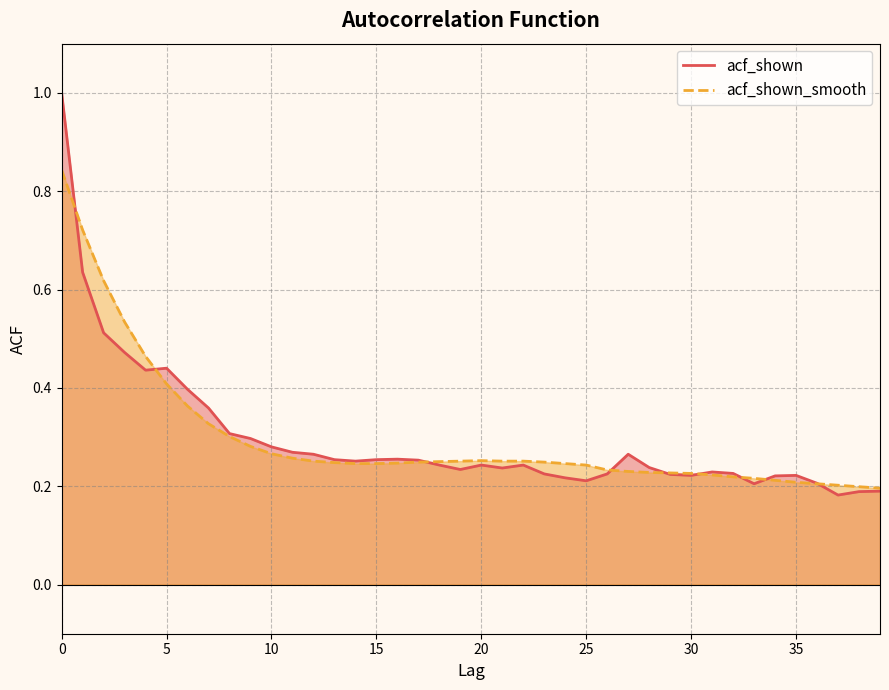

What is the maximum value shown in the chart?

1.0